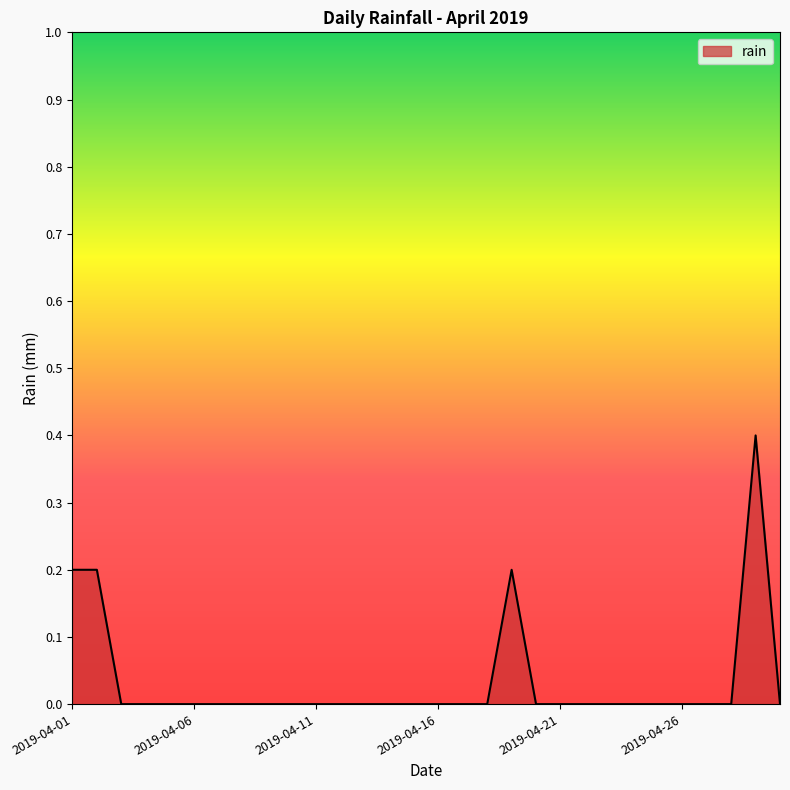

Count the values in the range 0 to 1.

30